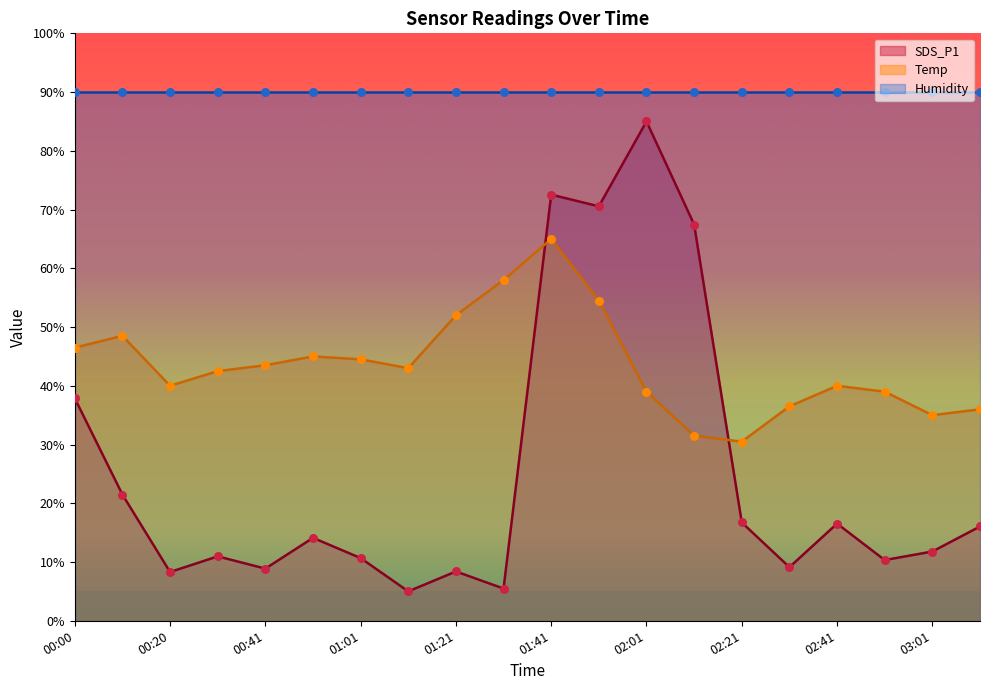

What is the highest value of the SDS_P1 series?

85.0